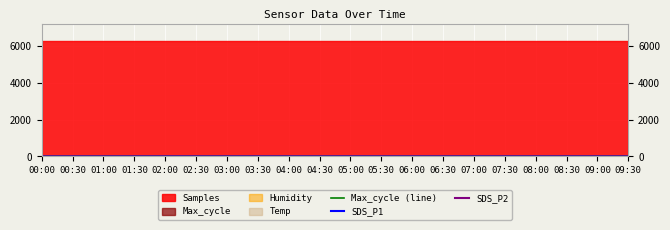

True or false: Max_cycle (line) and SDS_P2 cross at least once.

False